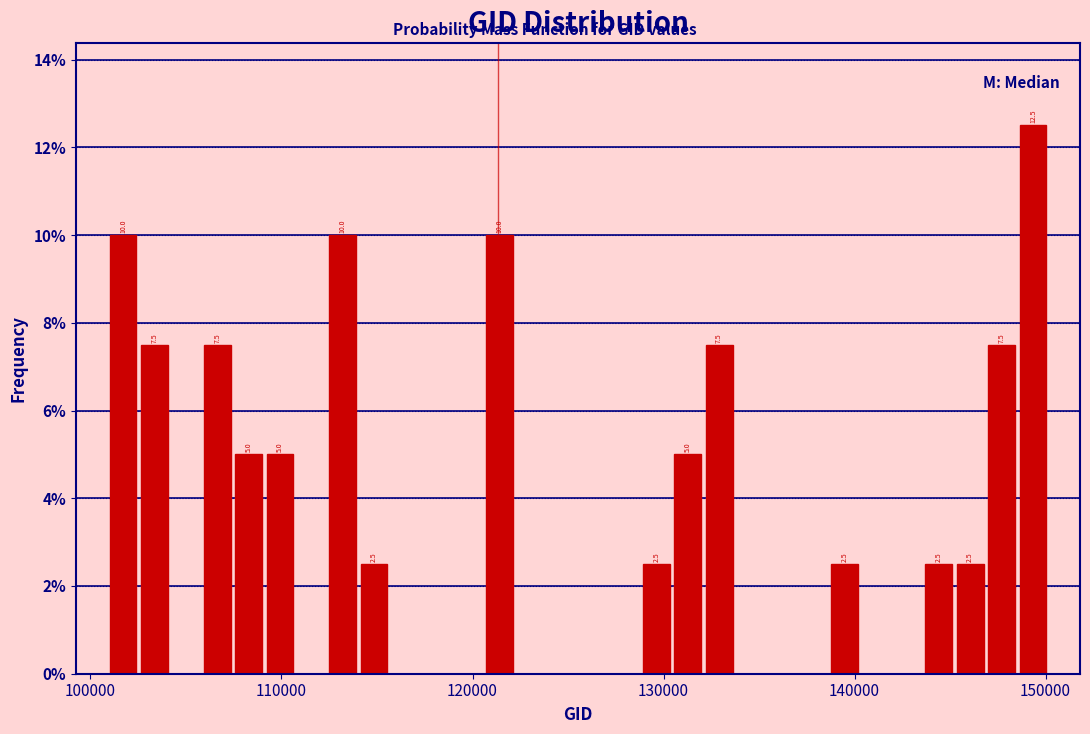

Read against the x-axis, roughly where is the centre of the tallest bar?

149000